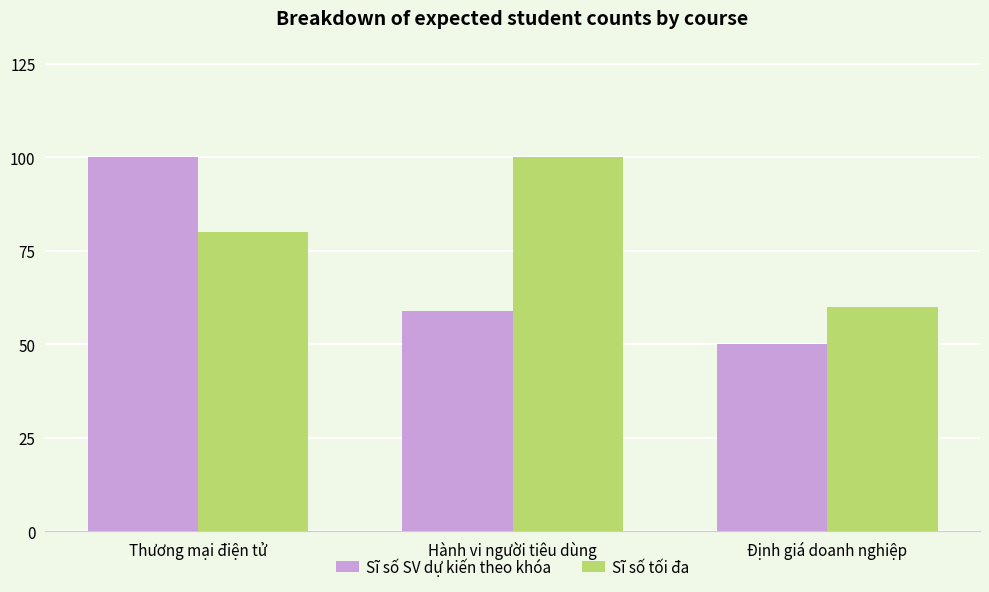

Where does the Sĩ số SV dự kiến theo khóa series first go above 59?

Thương mại điện tử